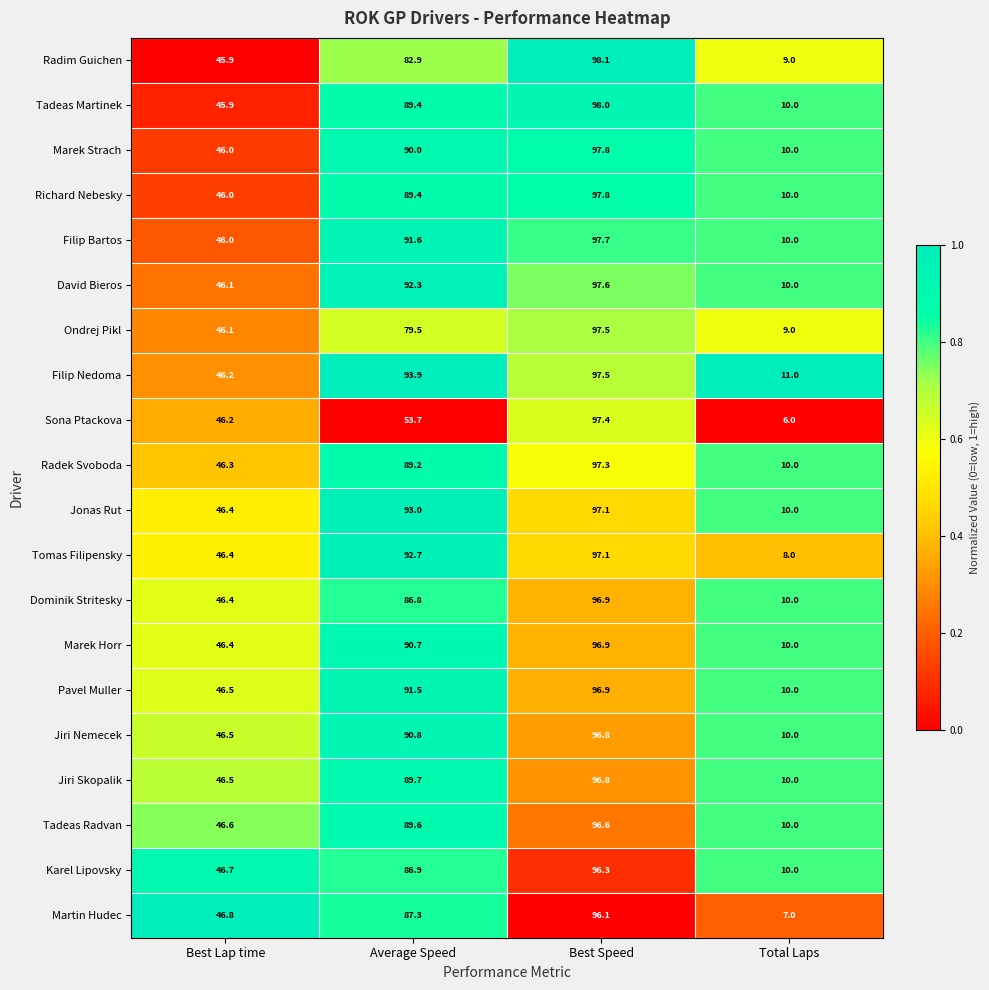

List the labels in order of Sona Ptackova value, smallest first.

Total Laps, Best Lap time, Average Speed, Best Speed